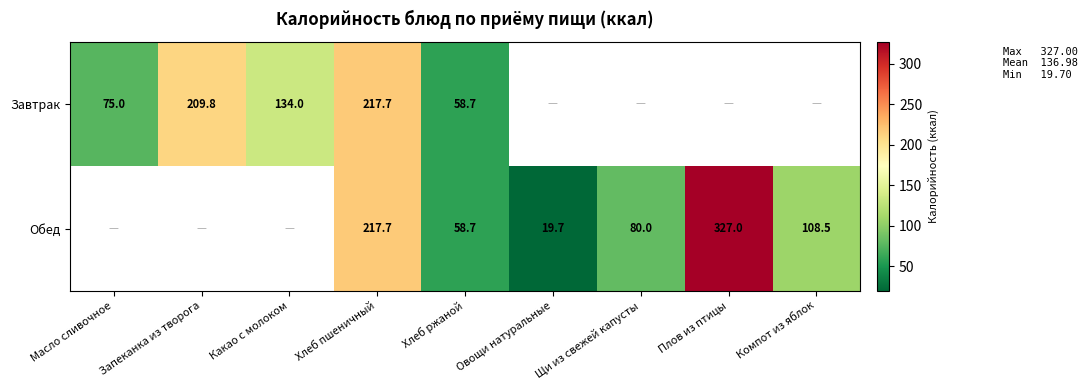

Which label corresponds to the smallest value in the chart?

Овощи натуральные